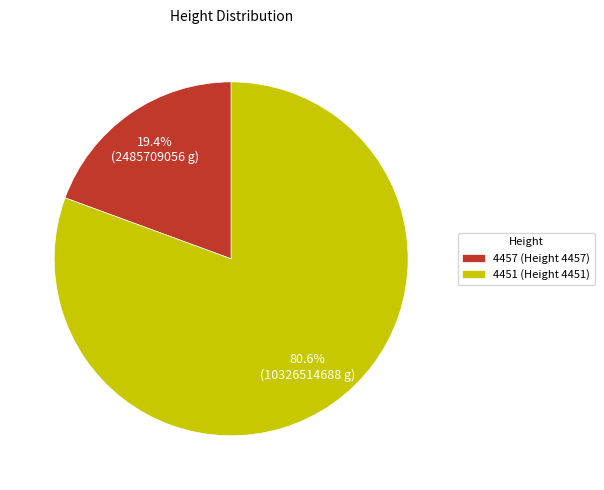

To the nearest percent, what is the combined percentage of 4457 and 4451?

100%